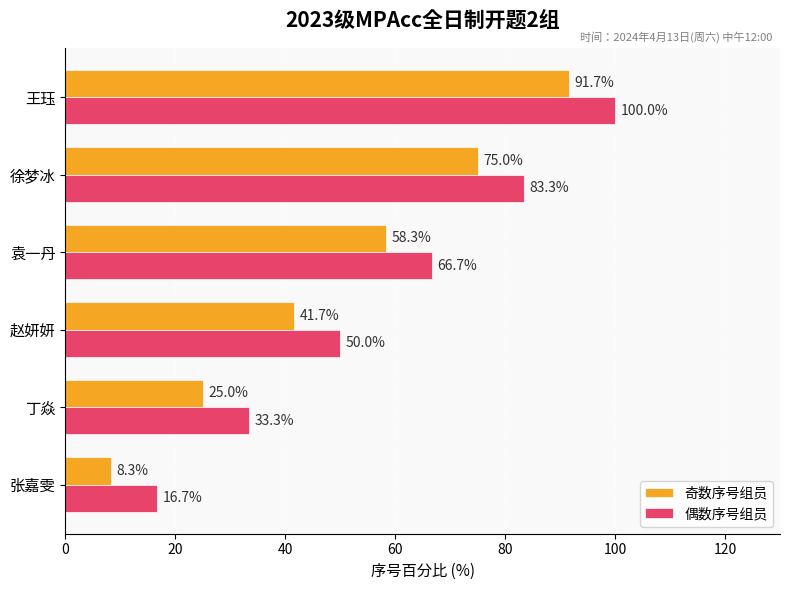

At which category does the chart reach its peak across all series?

王珏